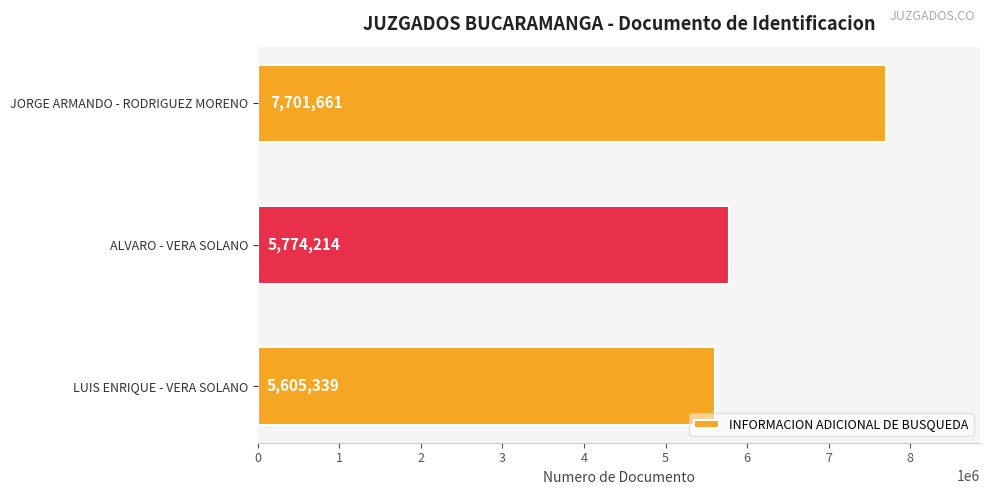

What is the difference between the second highest and minimum values?

168875